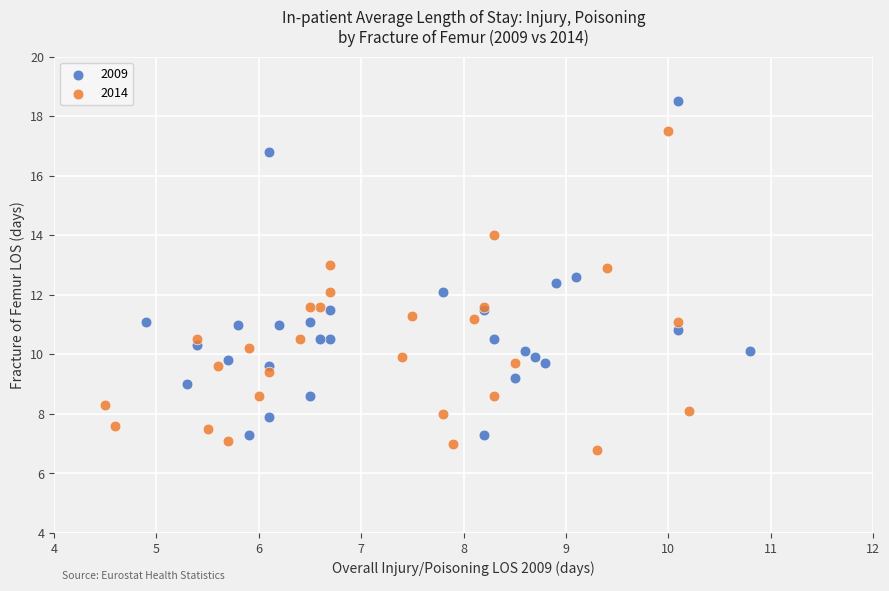

Which series has the widest spread of Y values?

2009